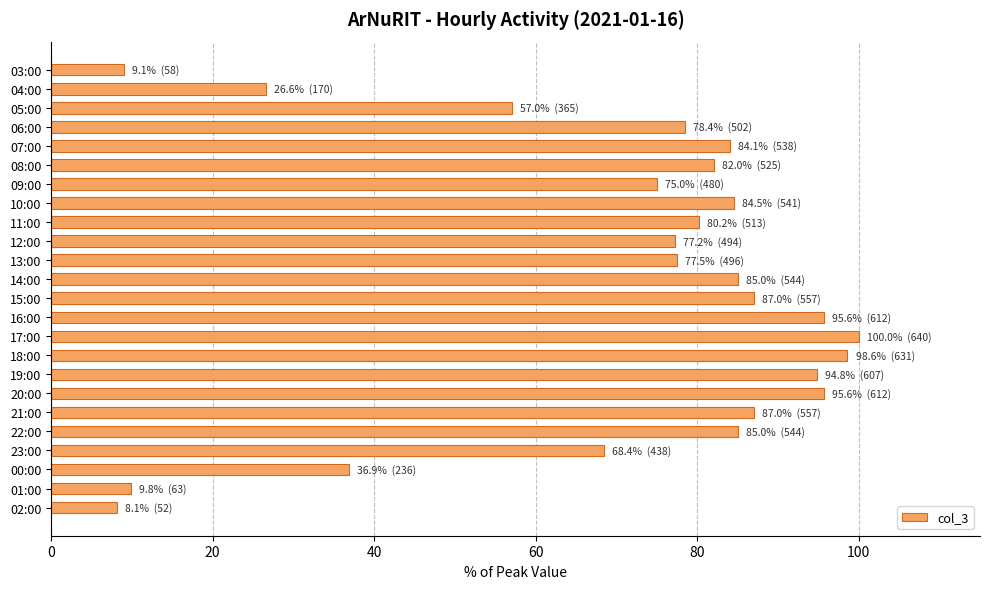

Does the chart contain stacked bars?

No